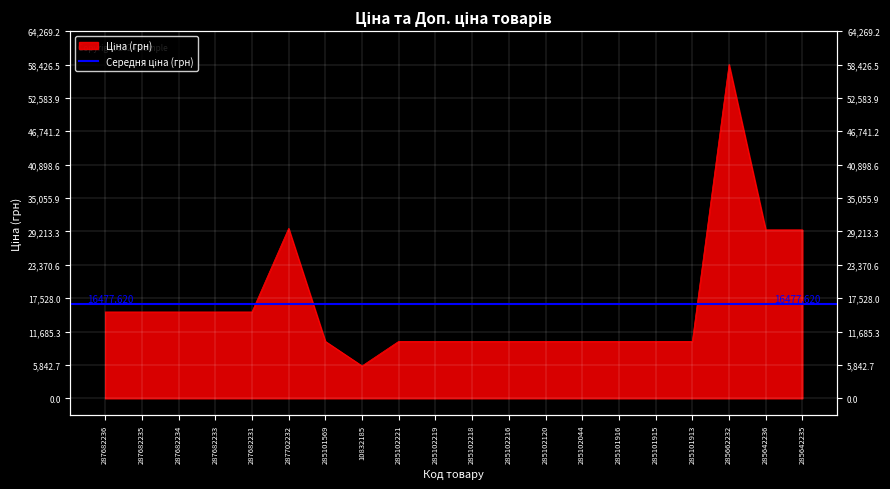

Rank the categories by value from highest to lowest.

285662232, 287702232, 285642236, 285642235, 287682236, 287682235, 287682234, 287682233, 287682231, 285101569, 285102221, 285102219, 285102218, 285102216, 285102120, 285102044, 285101916, 285101915, 285101913, 10832185